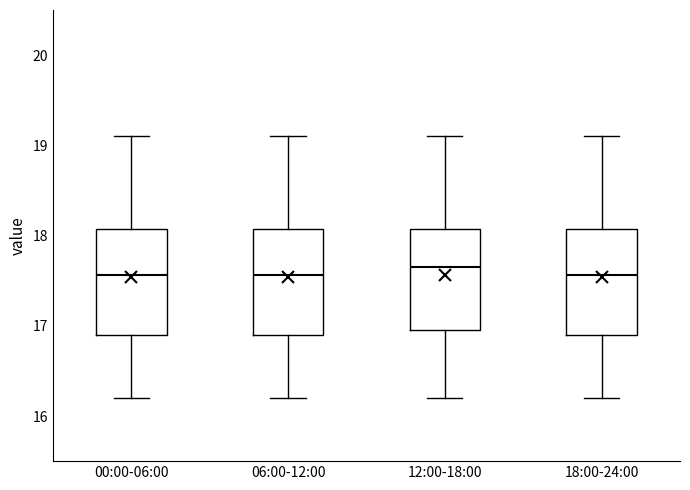

Where is the lower edge of the box for 12:00-18:00 on the y-axis? The values are not printed on the chart, so give them approximately, as read against the axis.

17.0